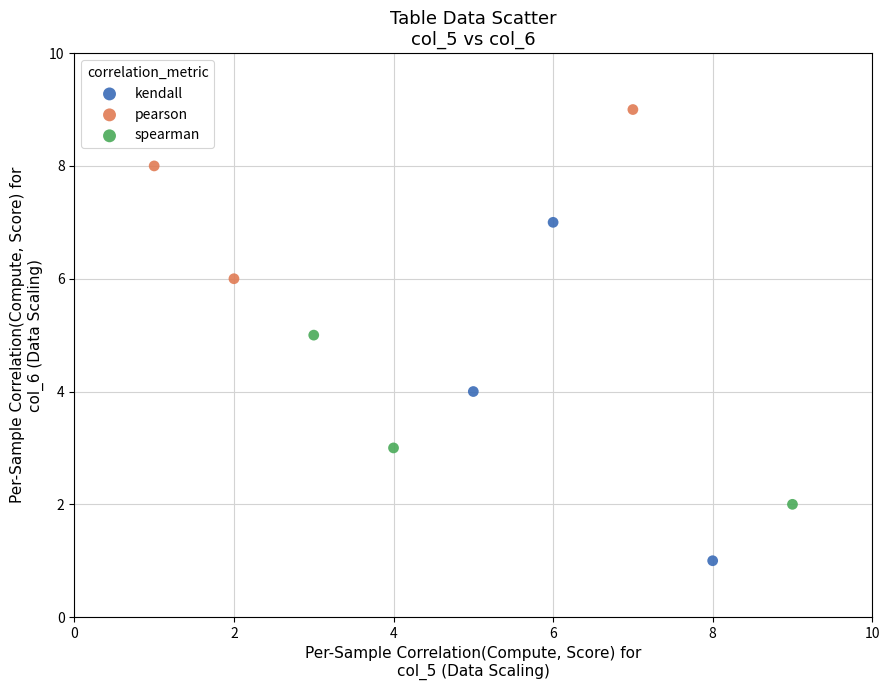

Which series has the widest spread of Y values?

kendall